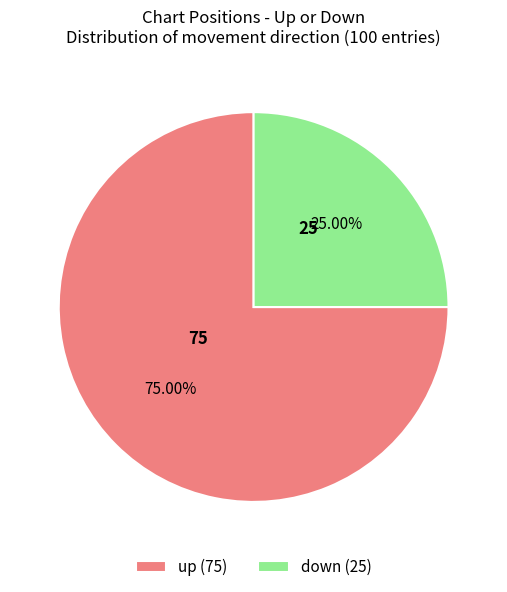

Is it true that up is 63% of the pie?

False